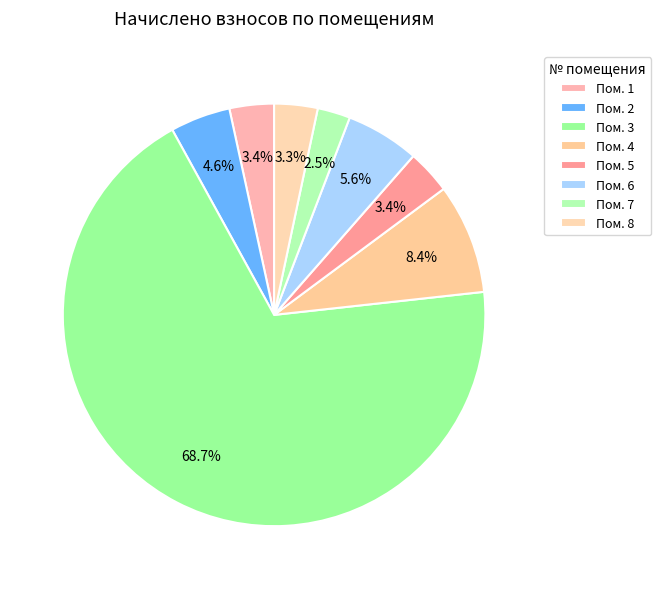

Rank the categories by value from highest to lowest.

3, 4, 6, 2, 1, 5, 8, 7